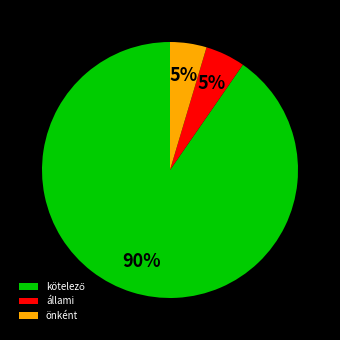

Count the number of slices in the pie.

3